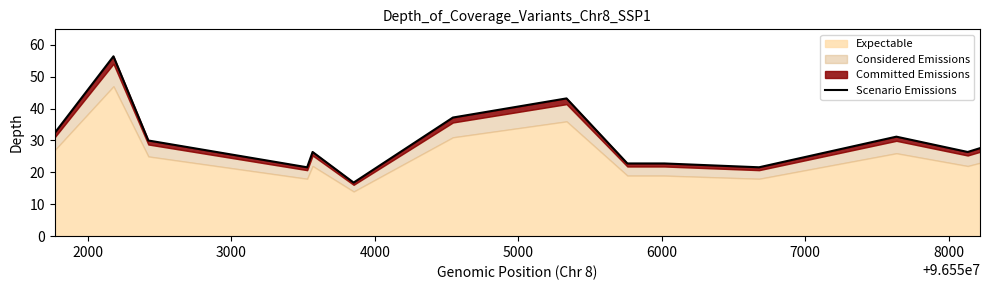

Reading right to left, transcribe all the data shown in this chart.

27.6	26.4	31.2	21.6	22.8	22.8	43.2	37.2	16.8	26.4	21.6	30.0	56.4	32.4